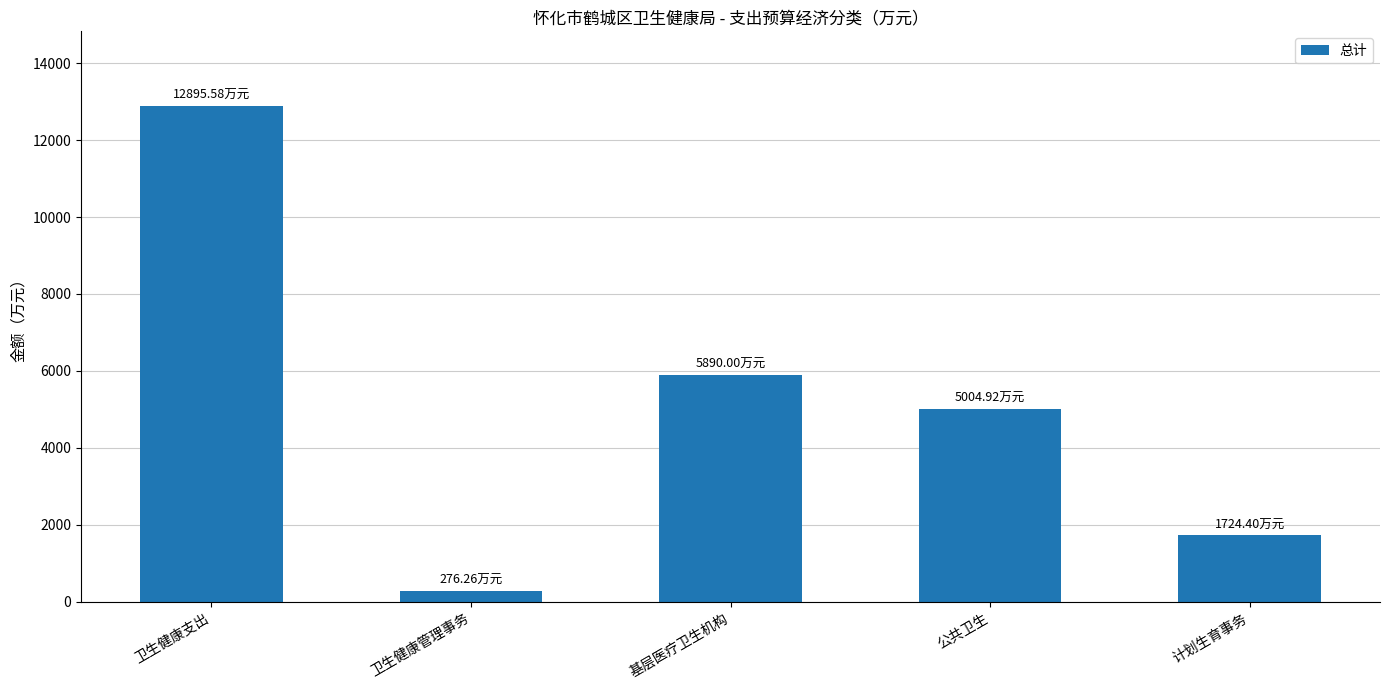

Where is the data nearest to the value 6585?

基层医疗卫生机构